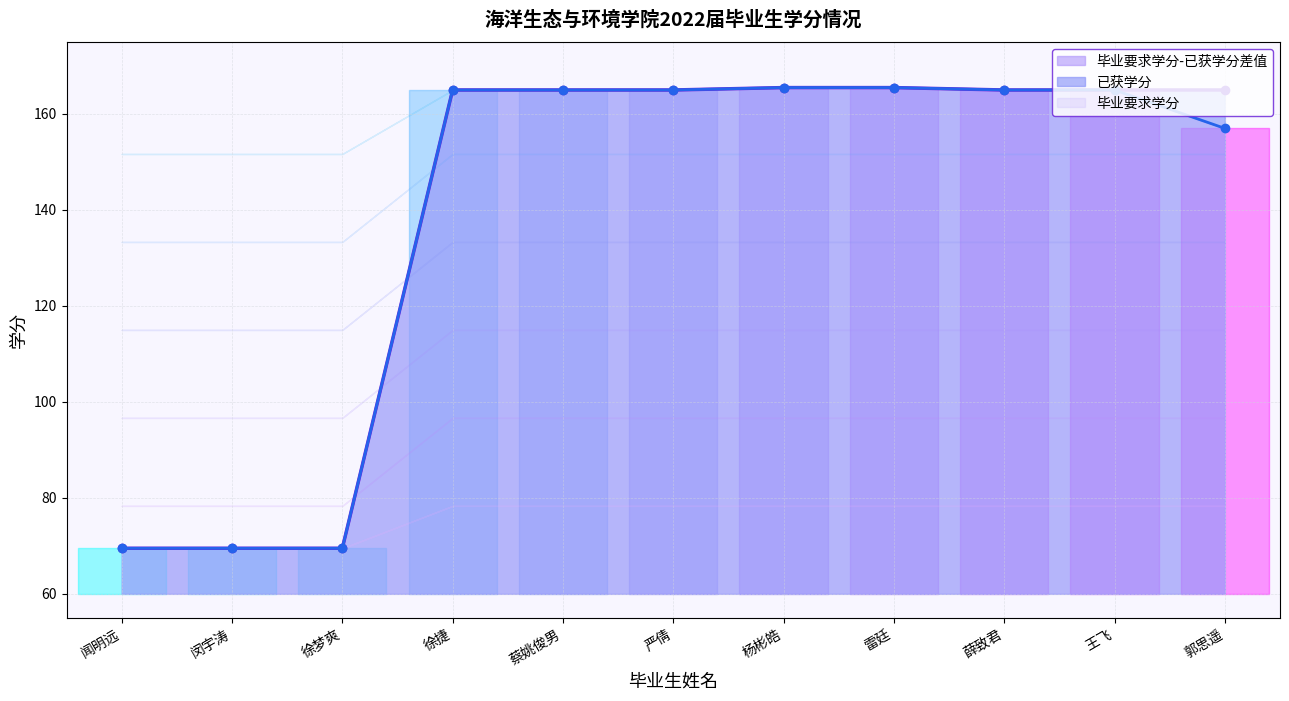

Between 徐梦爽 and 闻明远, which is larger?

徐梦爽